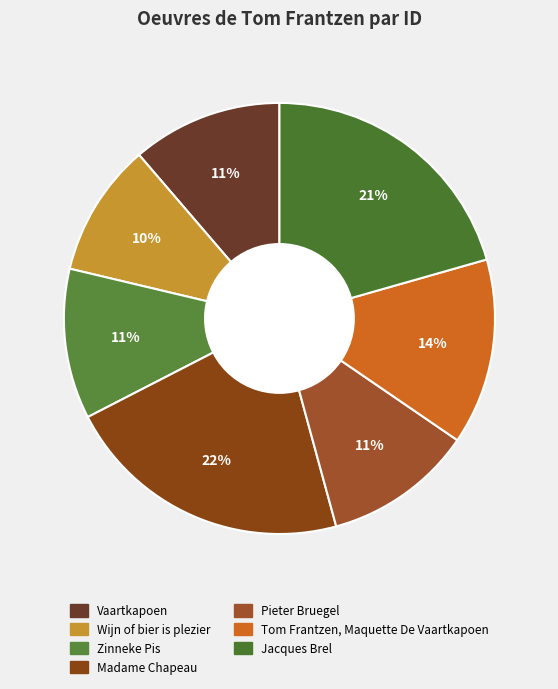

What percentage is the Tom Frantzen, Maquette De Vaartkapoen slice, to the nearest percent?

14%